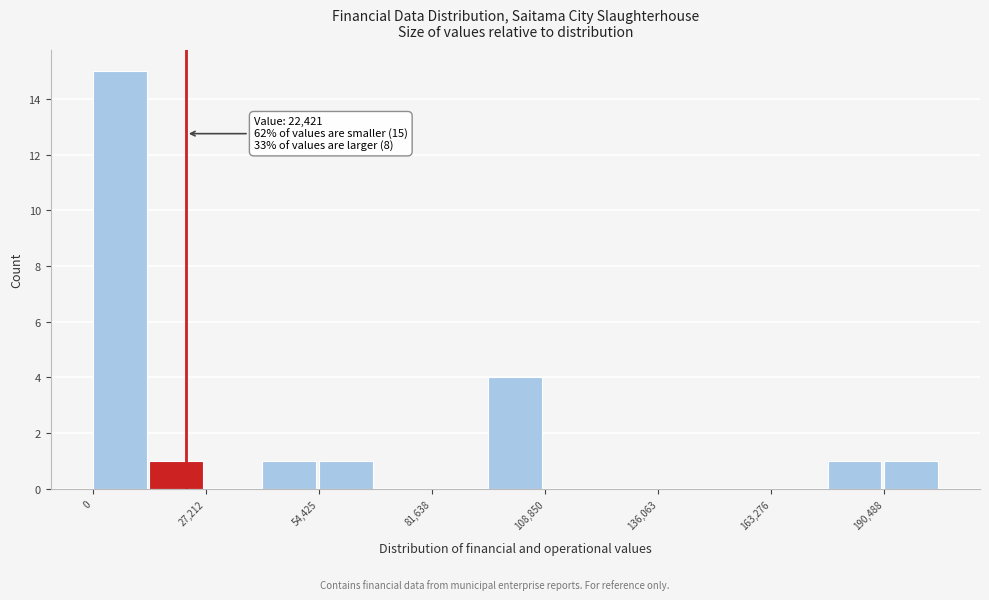

Around what value on the x-axis is the tallest bar? Give the approximate position of its centre, as read against the axis.

5000